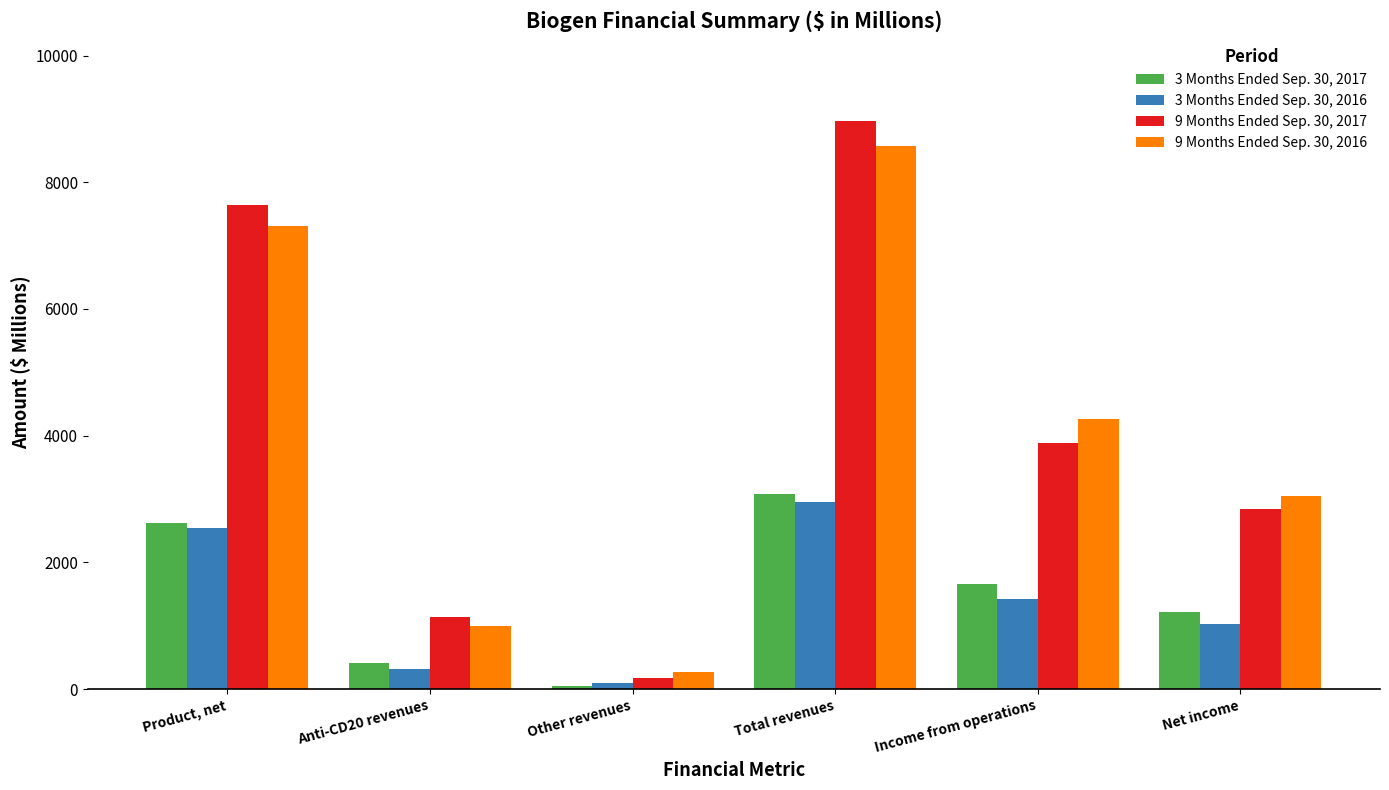

Which category has the lowest value in the 9 Months Ended Sep. 30, 2016 series?

Other revenues